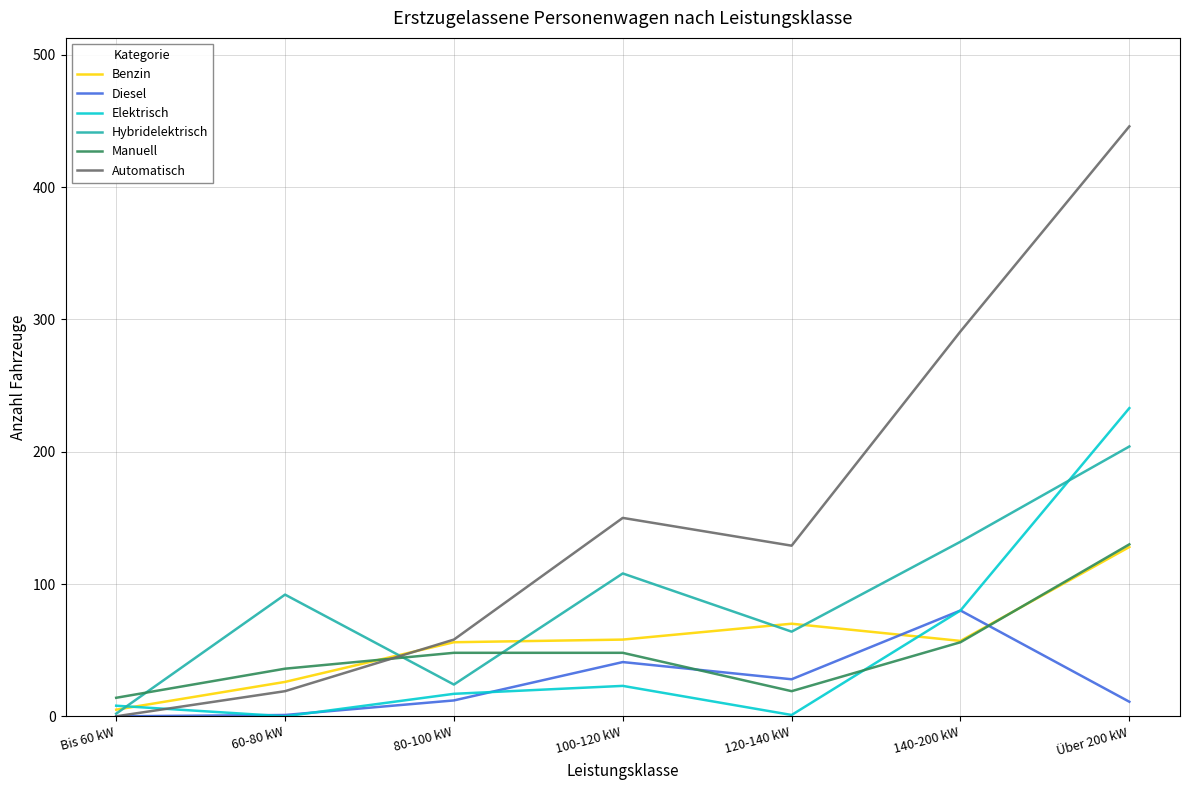

At which label does Benzin first exceed 57?

100-120 kW